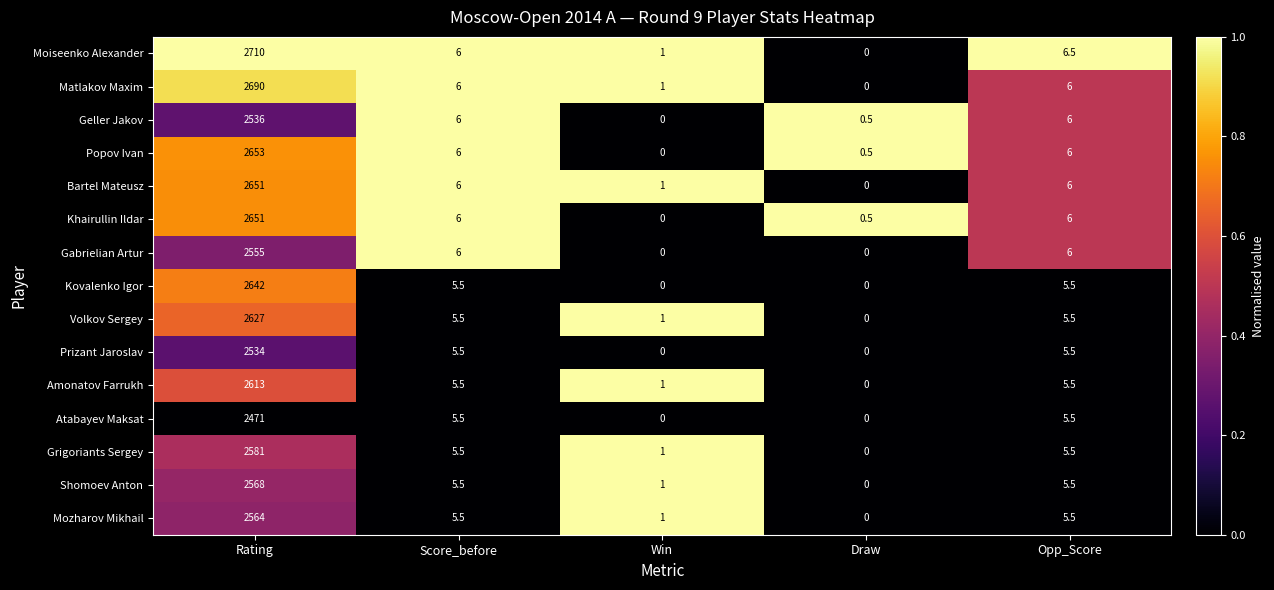

What is the sum of all Bartel Mateusz values?

2664.0